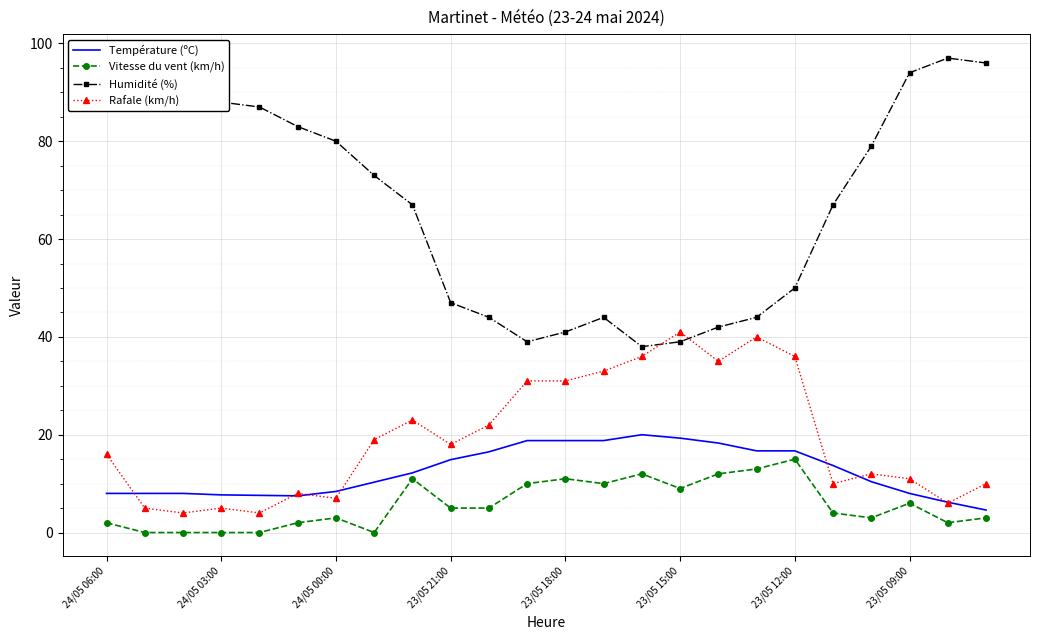

Which series has the widest spread of values?

Humidité (%)